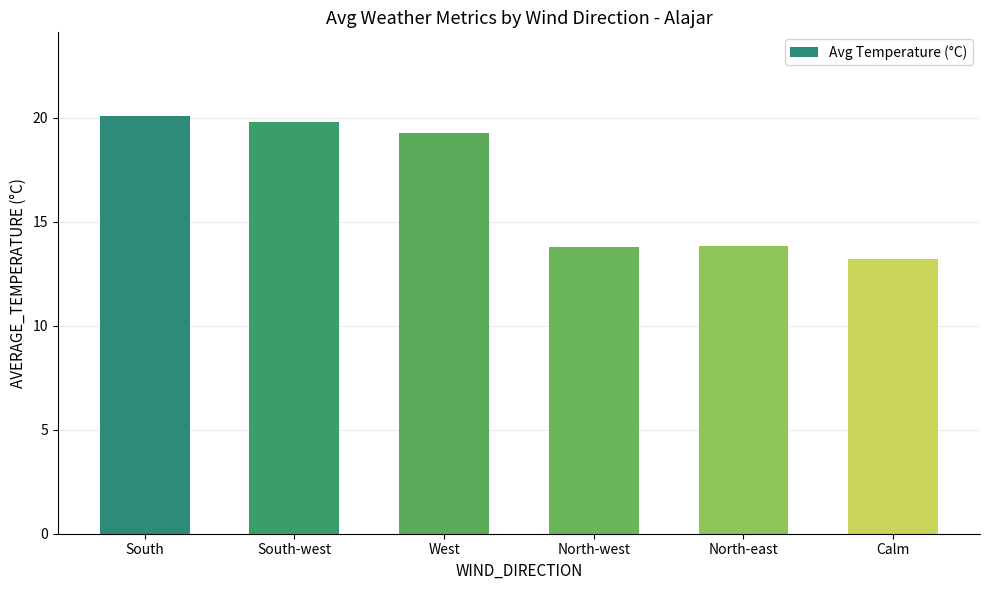

Where does the data first go above 19?

South